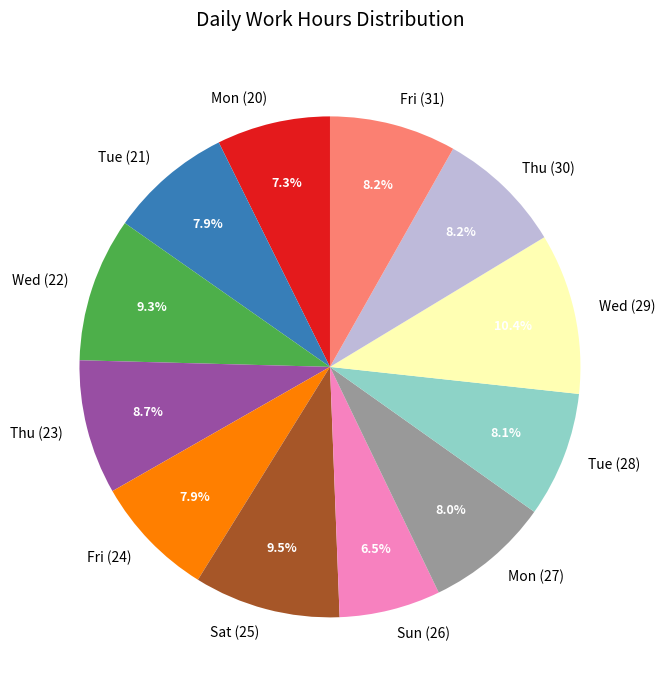

To the nearest percent, what portion does Mon (20) represent?

7%